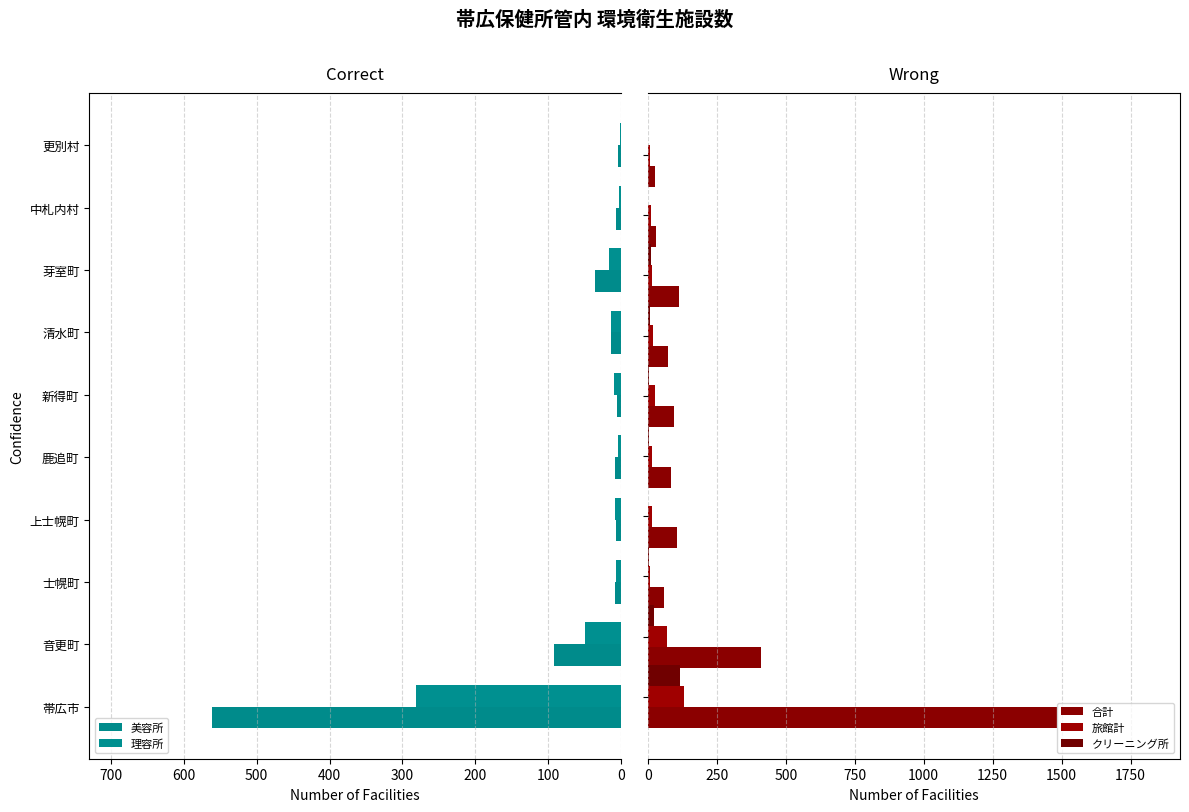

The クリーニング所 series shows 21 at 100. True or false?

True